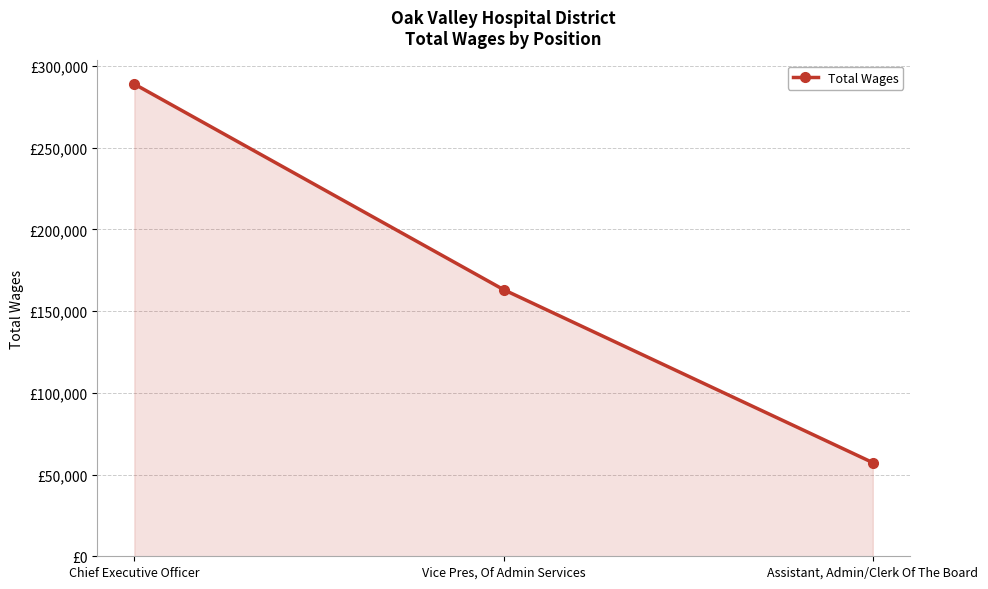

Rank the categories by value from lowest to highest.

Assistant, Admin/Clerk Of The Board, Vice Pres, Of Admin Services, Chief Executive Officer